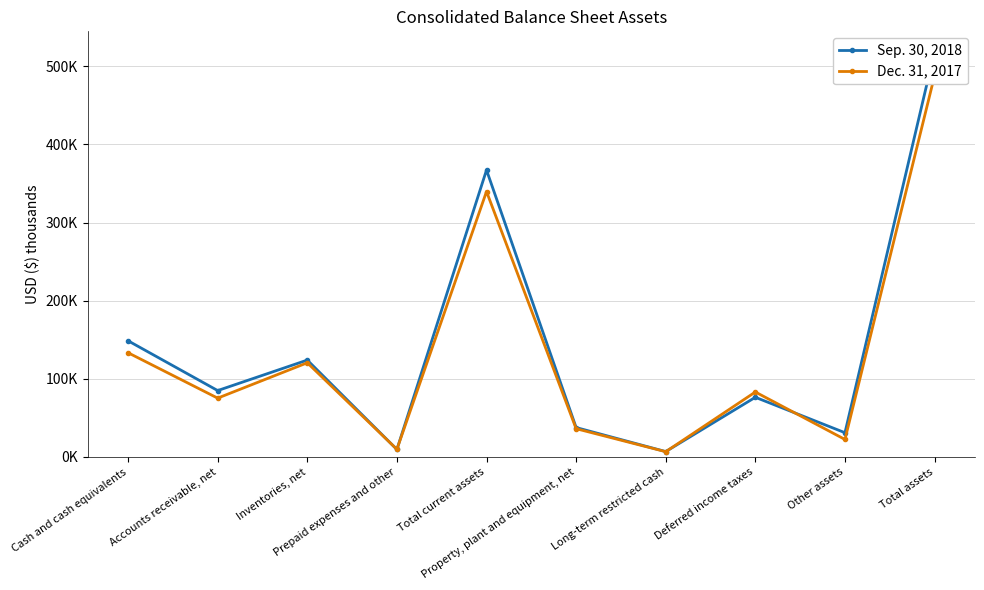

What is the value of the Dec. 31, 2017 point at the 7th from the left?

6723